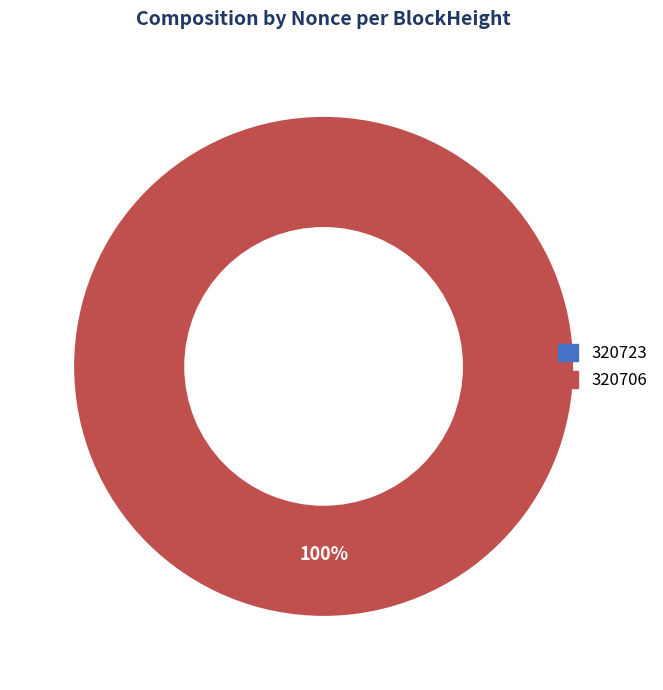

How many slices are in this pie chart?

2